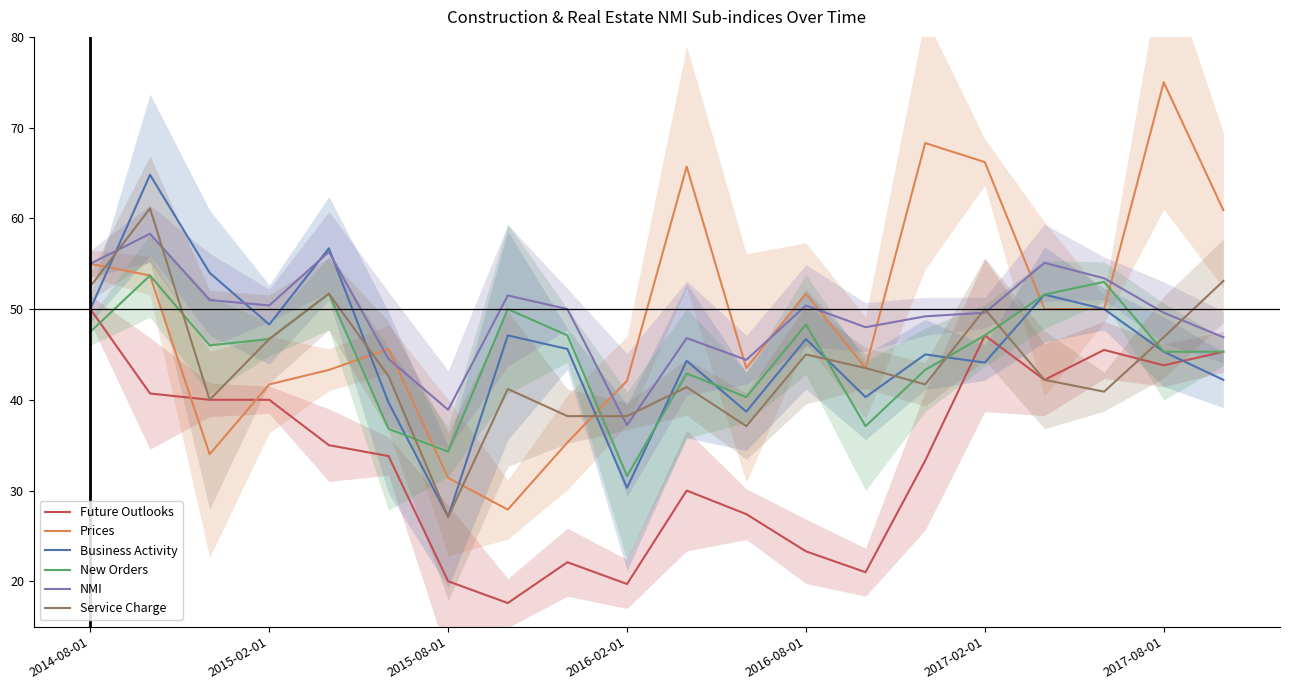

What is the sum of the Prices values at 8 and 10?

101.0